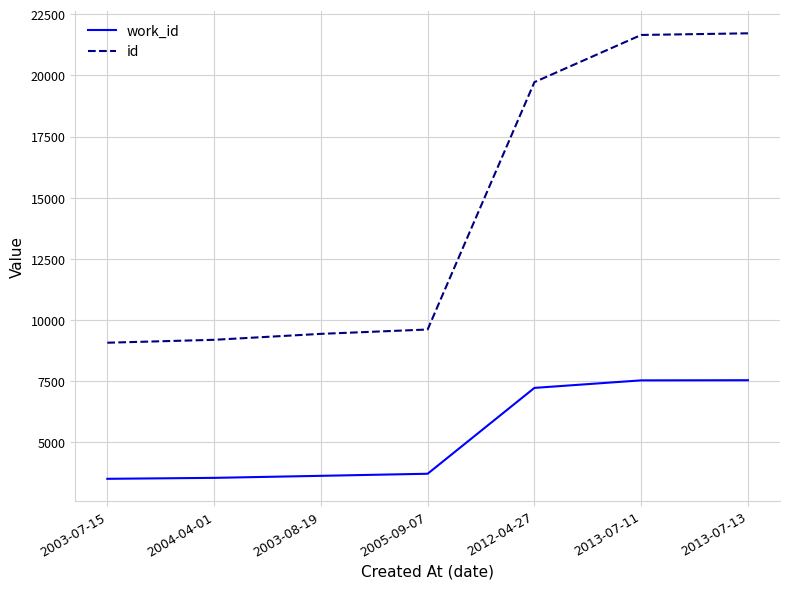

What is the spread (max minus min) of values at 2013-07-13?

14175